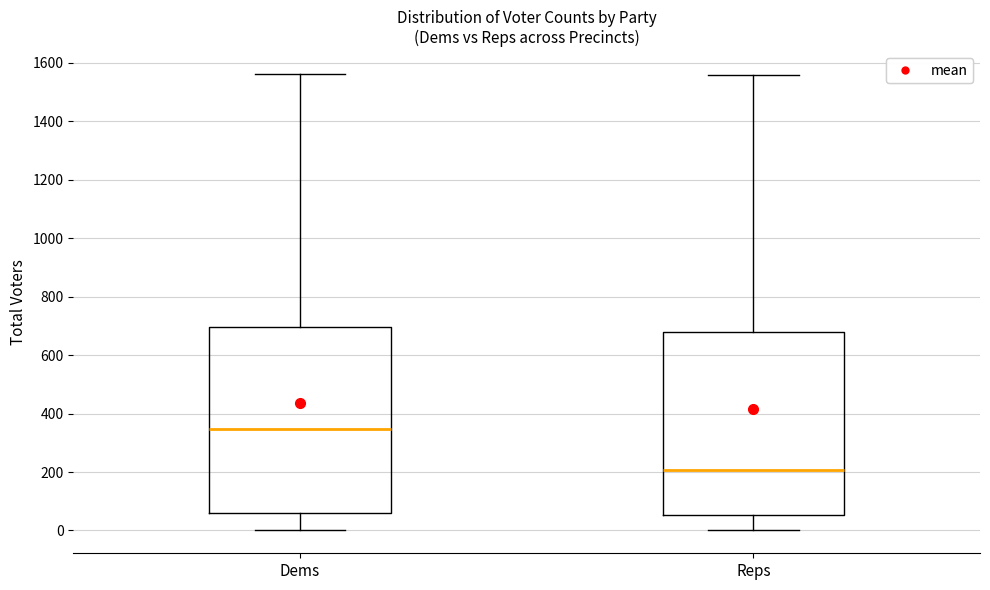

Which box has the lowest median line?

Reps